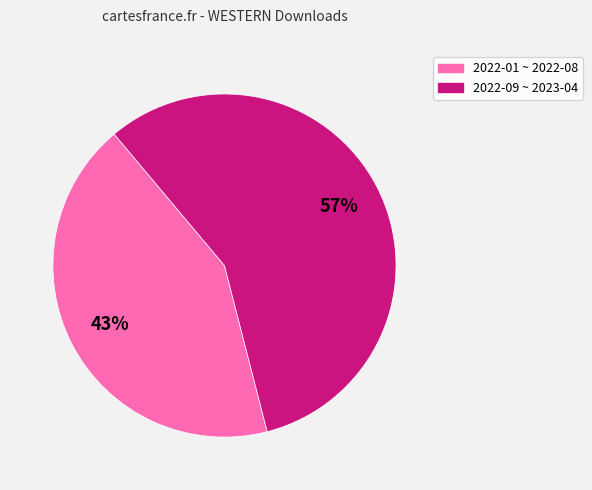

Count the number of slices in the pie.

2